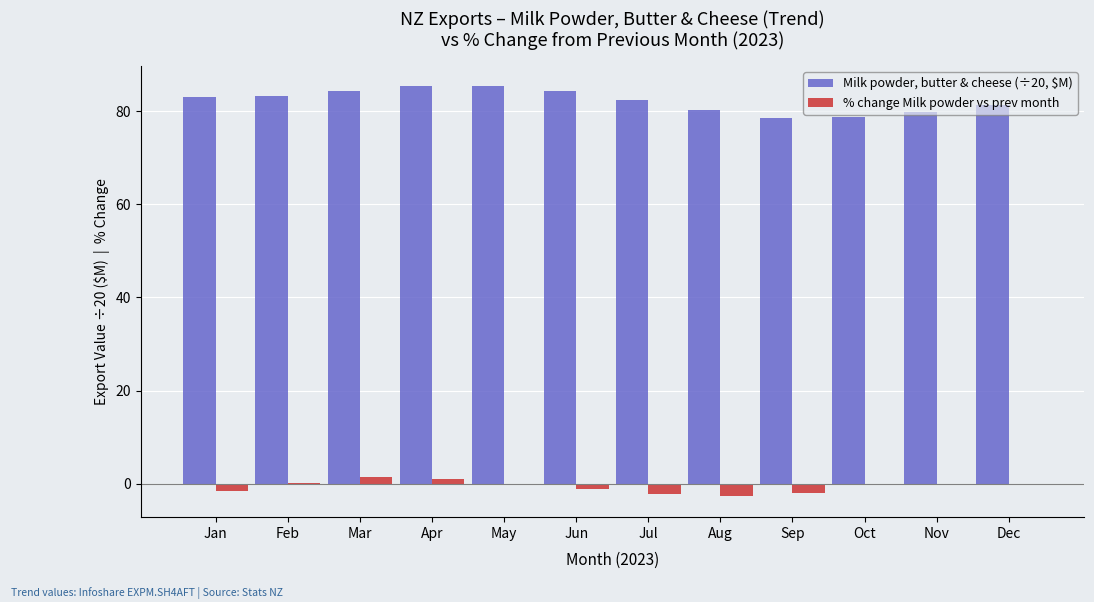

What is the total value across all series at May?

85.3